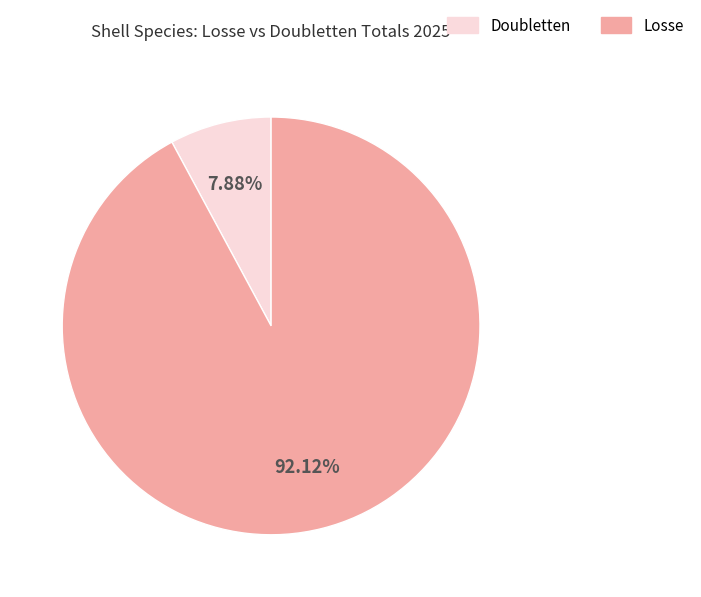

Is the sum of Losse and Doubletten greater than half?

Yes